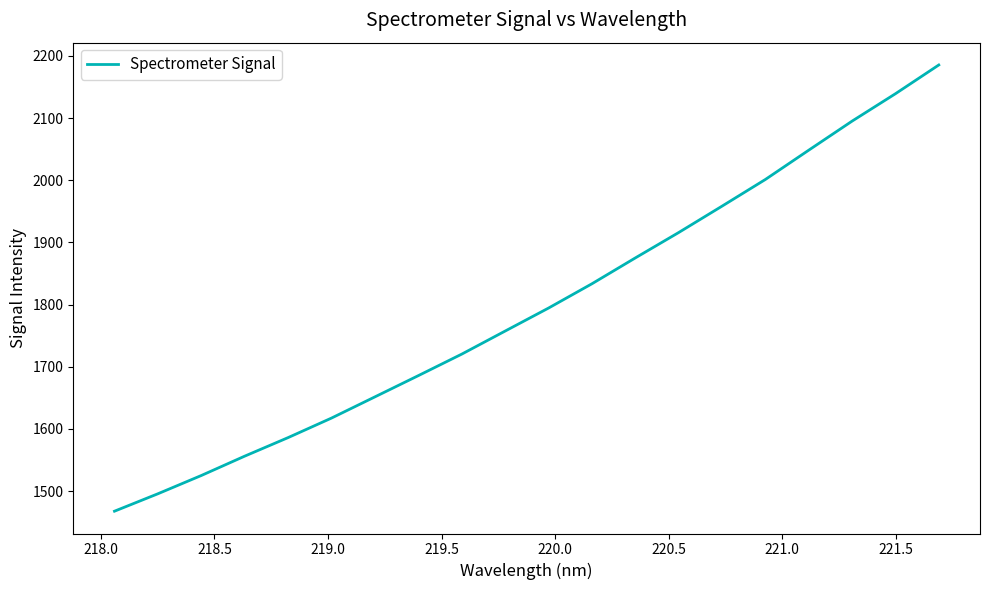

What is the greatest value displayed?

2185.4